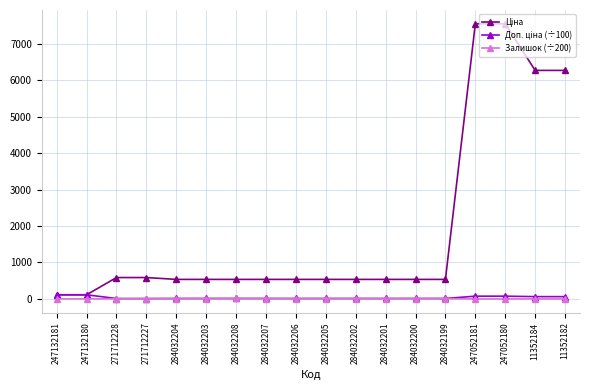

At how many categories does at least one series exceed 1057?

4